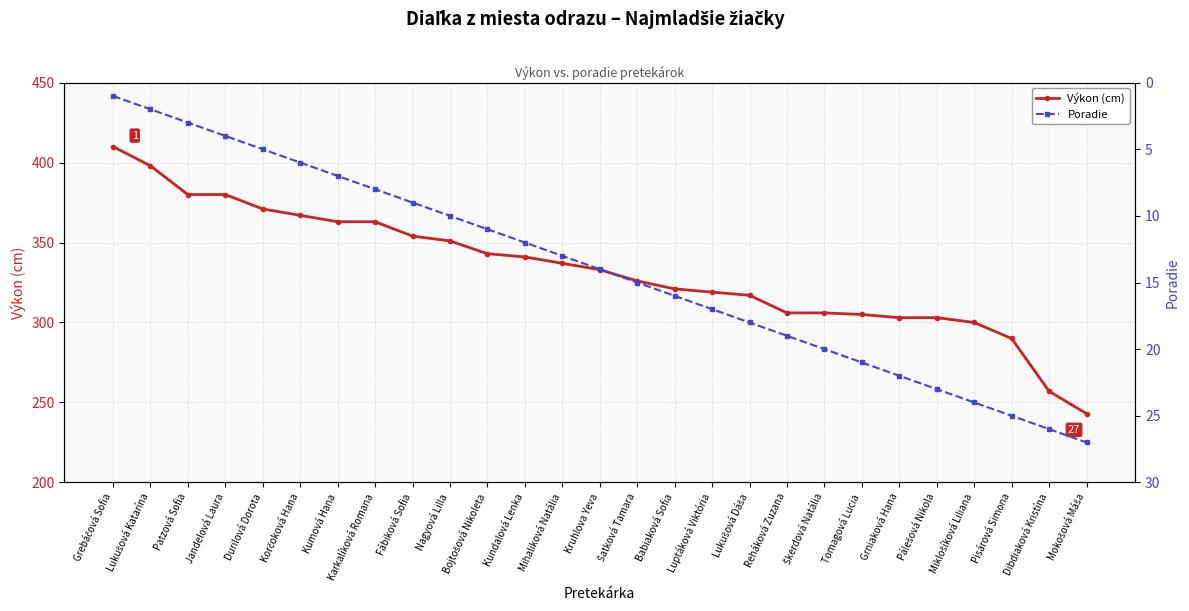

Between Karkalíková Romana and Babiaková Sofia, which series saw the biggest shift?

Výkon (cm)